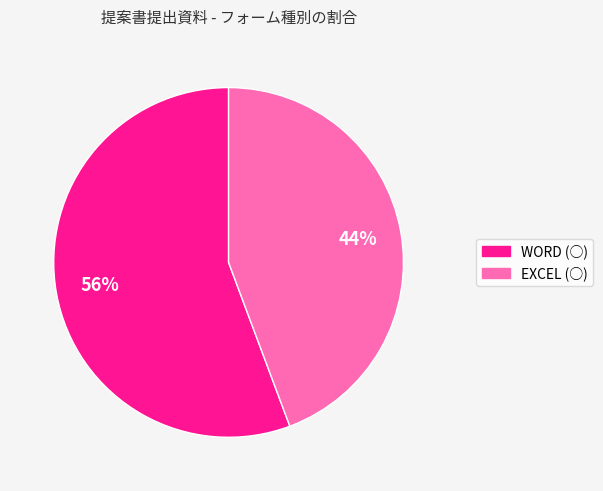

Is it true that WORD (○) is 47% of the pie?

False